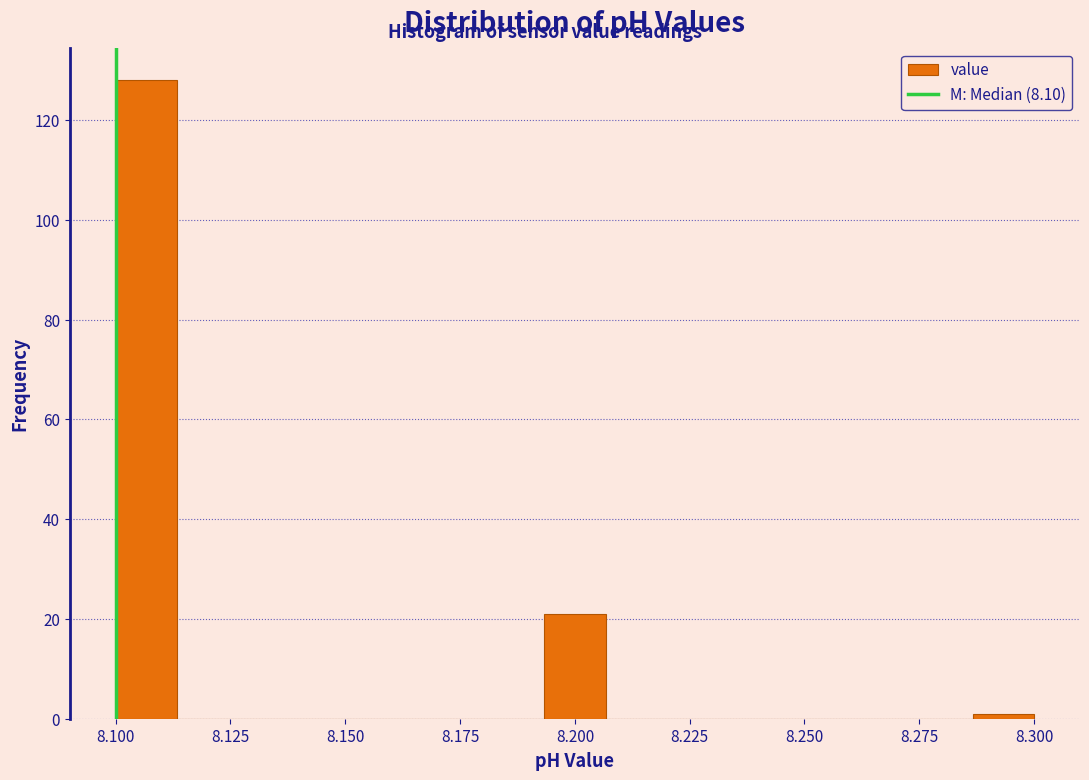

Read against the x-axis, roughly where is the centre of the tallest bar?

8.105